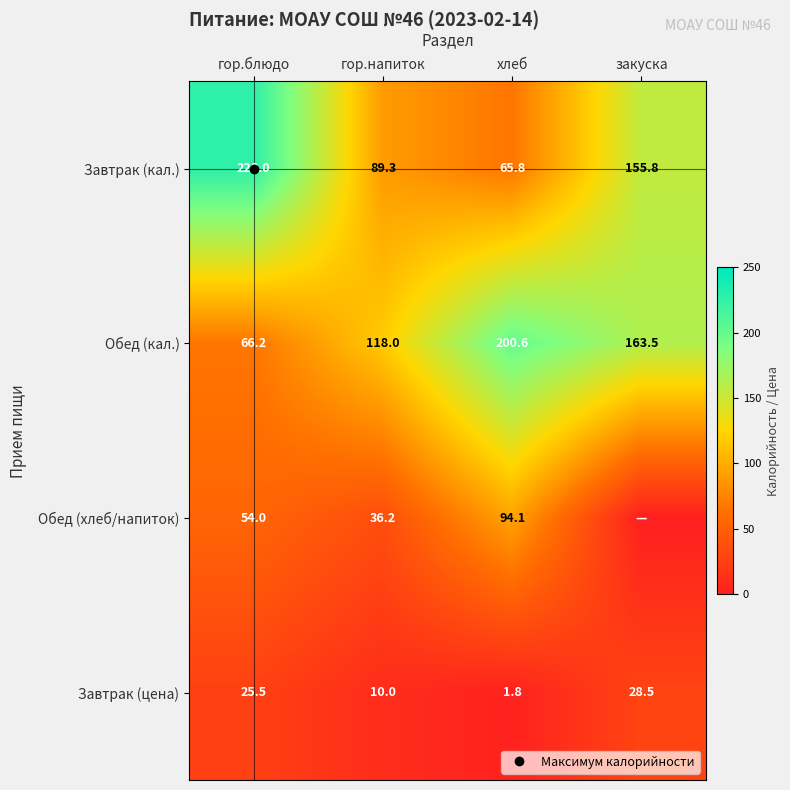

At which category is the sum across all series the highest?

гор.блюдо